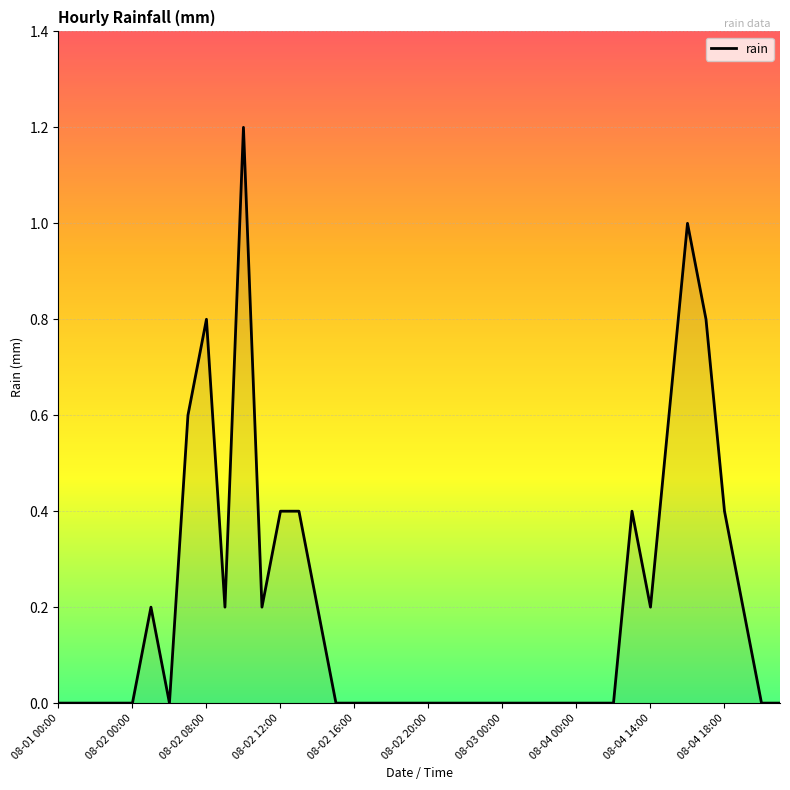

What is the maximum value shown in the chart?

1.2